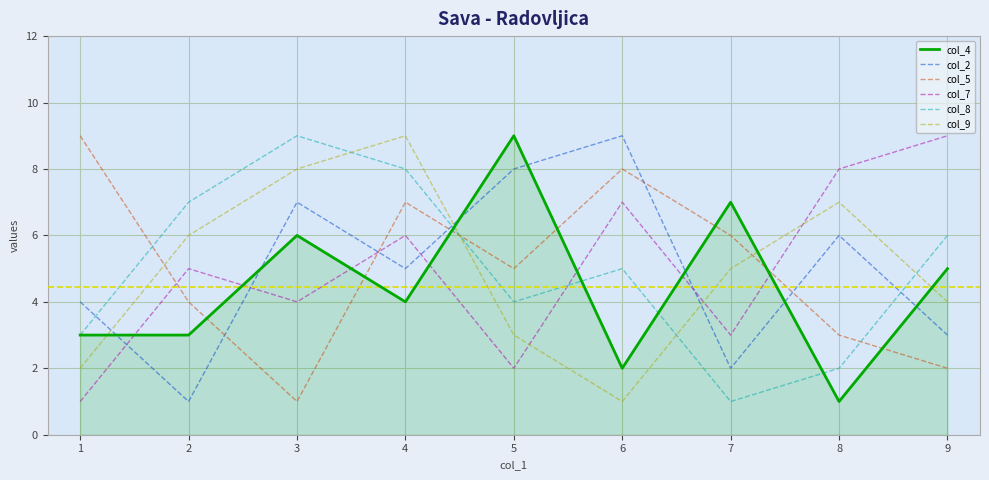

Where is col_4 nearest to the value 5?

9